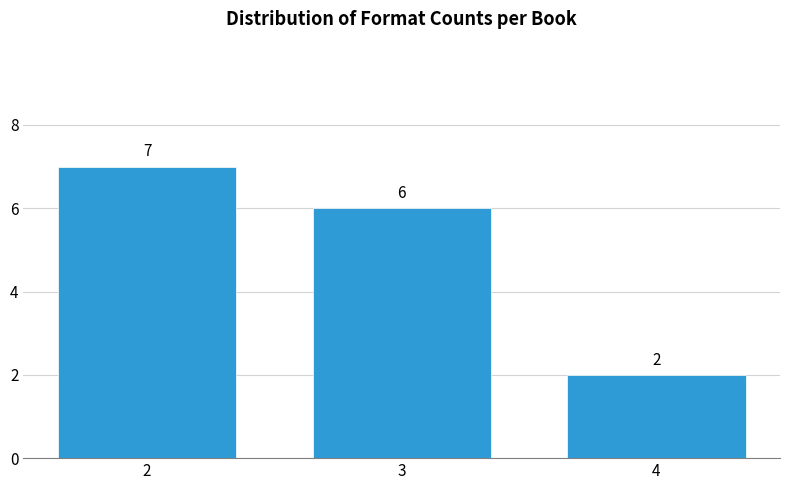

Reading left to right, what are all the values shown in this chart?

2=7	3=6	4=2